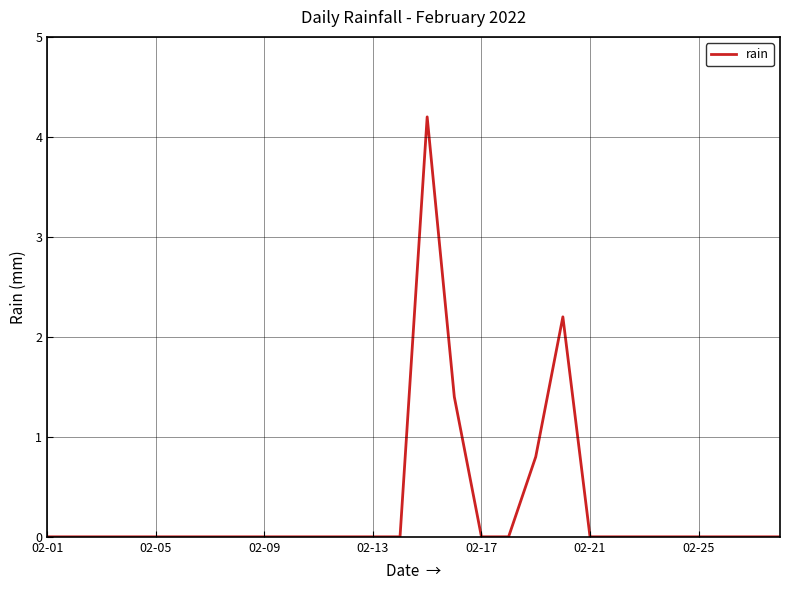

What is the greatest value displayed?

4.2